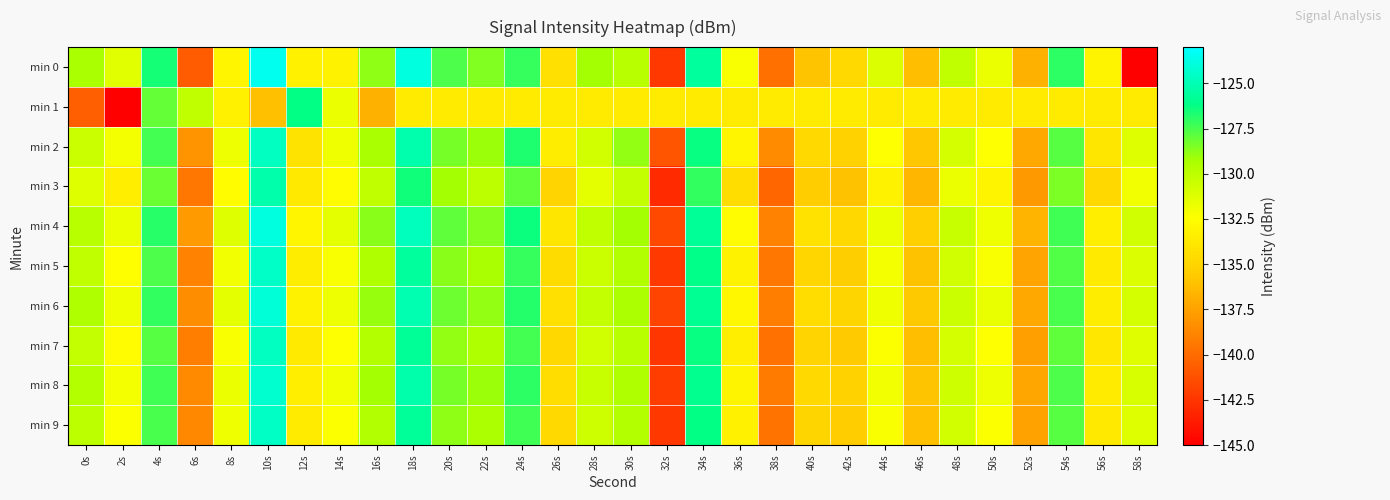

Count the number of data series in this chart.

10